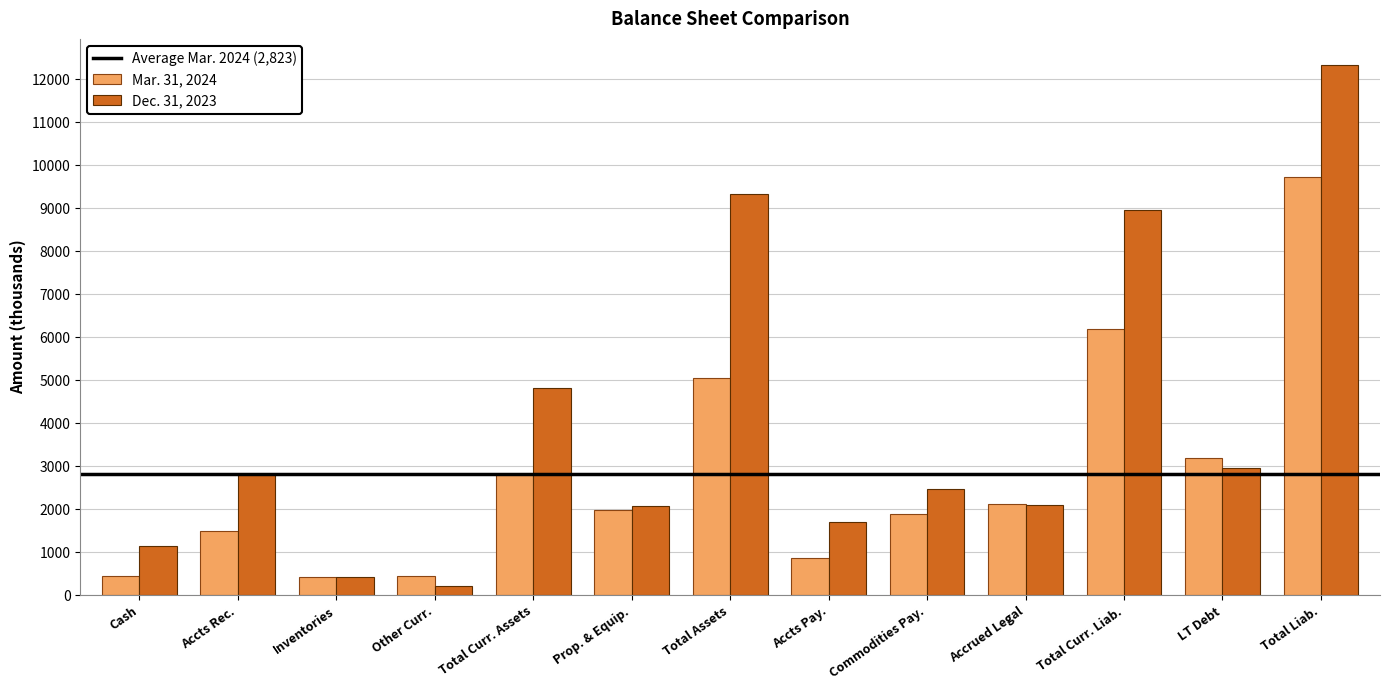

At which label does Dec. 31, 2023 reach its peak?

Total Liab.